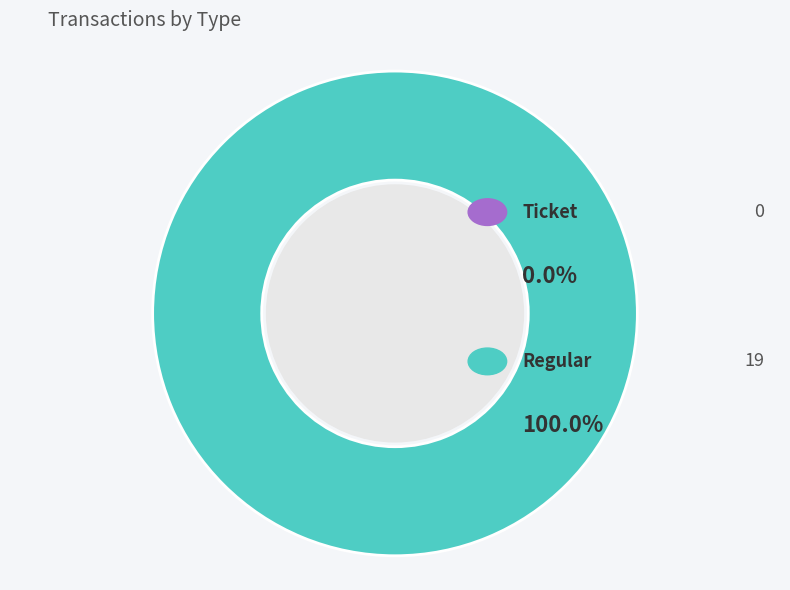

How many segments does this pie chart have?

2